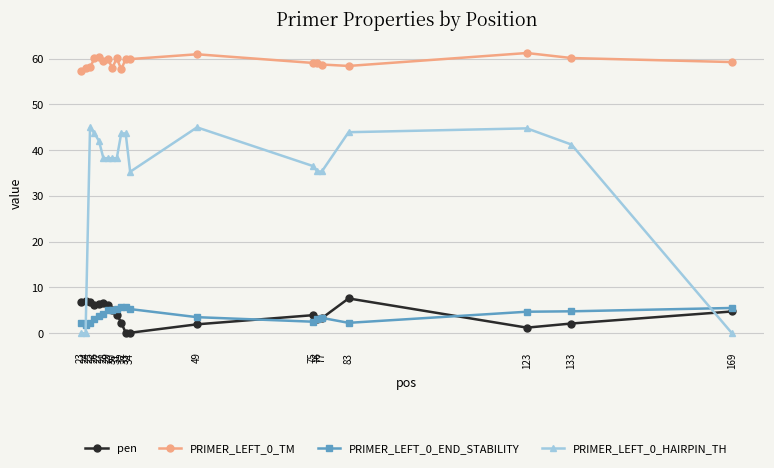

The value of PRIMER_LEFT_0_HAIRPIN_TH at 30 is 22.1. True or false?

False